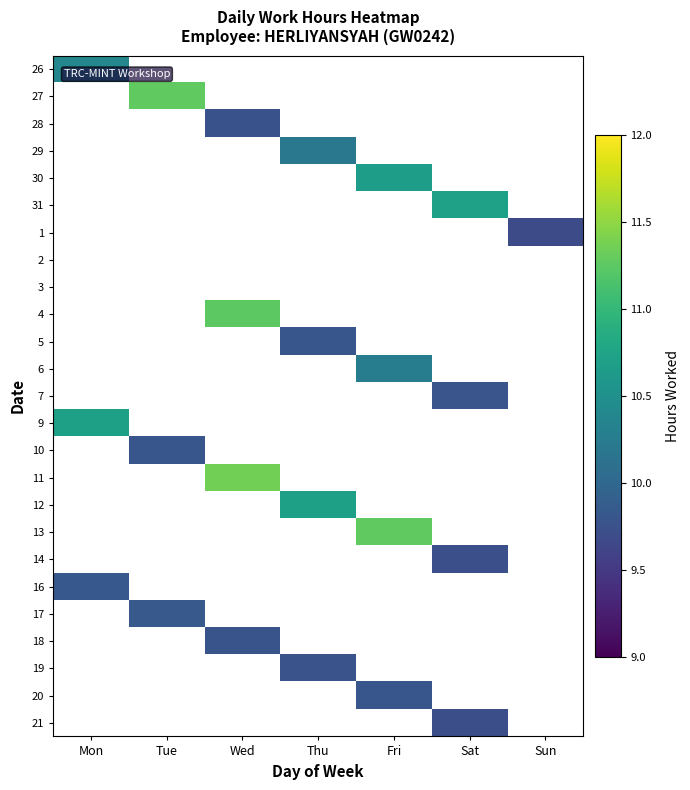

Reading left to right, transcribe all the data shown in this chart.

26: Mon=10.4	Tue=0.0	Wed=0.0	Thu=0.0	Fri=0.0	Sat=0.0	Sun=0.0
27: Mon=0.0	Tue=11.3	Wed=0.0	Thu=0.0	Fri=0.0	Sat=0.0	Sun=0.0
28: Mon=0.0	Tue=0.0	Wed=9.8	Thu=0.0	Fri=0.0	Sat=0.0	Sun=0.0
29: Mon=0.0	Tue=0.0	Wed=0.0	Thu=10.2	Fri=0.0	Sat=0.0	Sun=0.0
30: Mon=0.0	Tue=0.0	Wed=0.0	Thu=0.0	Fri=10.7	Sat=0.0	Sun=0.0
31: Mon=0.0	Tue=0.0	Wed=0.0	Thu=0.0	Fri=0.0	Sat=10.7	Sun=0.0
1: Mon=0.0	Tue=0.0	Wed=0.0	Thu=0.0	Fri=0.0	Sat=0.0	Sun=9.7
2: Mon=0.0	Tue=0.0	Wed=0.0	Thu=0.0	Fri=0.0	Sat=0.0	Sun=0.0
3: Mon=0.0	Tue=0.0	Wed=0.0	Thu=0.0	Fri=0.0	Sat=0.0	Sun=0.0
4: Mon=0.0	Tue=0.0	Wed=11.2	Thu=0.0	Fri=0.0	Sat=0.0	Sun=0.0
5: Mon=0.0	Tue=0.0	Wed=0.0	Thu=9.8	Fri=0.0	Sat=0.0	Sun=0.0
6: Mon=0.0	Tue=0.0	Wed=0.0	Thu=0.0	Fri=10.3	Sat=0.0	Sun=0.0
7: Mon=0.0	Tue=0.0	Wed=0.0	Thu=0.0	Fri=0.0	Sat=9.8	Sun=0.0
9: Mon=10.7	Tue=0.0	Wed=0.0	Thu=0.0	Fri=0.0	Sat=0.0	Sun=0.0
10: Mon=0.0	Tue=9.8	Wed=0.0	Thu=0.0	Fri=0.0	Sat=0.0	Sun=0.0
11: Mon=0.0	Tue=0.0	Wed=11.4	Thu=0.0	Fri=0.0	Sat=0.0	Sun=0.0
12: Mon=0.0	Tue=0.0	Wed=0.0	Thu=10.7	Fri=0.0	Sat=0.0	Sun=0.0
13: Mon=0.0	Tue=0.0	Wed=0.0	Thu=0.0	Fri=11.3	Sat=0.0	Sun=0.0
14: Mon=0.0	Tue=0.0	Wed=0.0	Thu=0.0	Fri=0.0	Sat=9.7	Sun=0.0
16: Mon=9.8	Tue=0.0	Wed=0.0	Thu=0.0	Fri=0.0	Sat=0.0	Sun=0.0
17: Mon=0.0	Tue=9.8	Wed=0.0	Thu=0.0	Fri=0.0	Sat=0.0	Sun=0.0
18: Mon=0.0	Tue=0.0	Wed=9.8	Thu=0.0	Fri=0.0	Sat=0.0	Sun=0.0
19: Mon=0.0	Tue=0.0	Wed=0.0	Thu=9.8	Fri=0.0	Sat=0.0	Sun=0.0
20: Mon=0.0	Tue=0.0	Wed=0.0	Thu=0.0	Fri=9.8	Sat=0.0	Sun=0.0
21: Mon=0.0	Tue=0.0	Wed=0.0	Thu=0.0	Fri=0.0	Sat=9.7	Sun=0.0